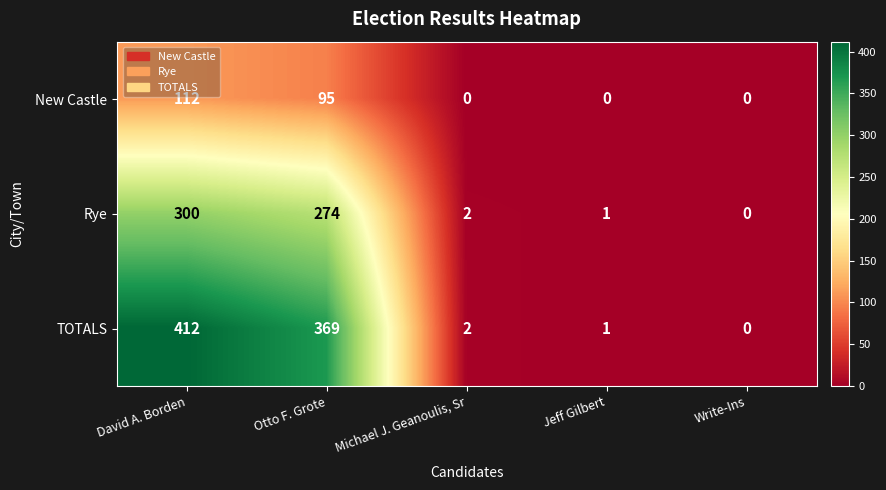

At how many categories does at least one series exceed 375?

1